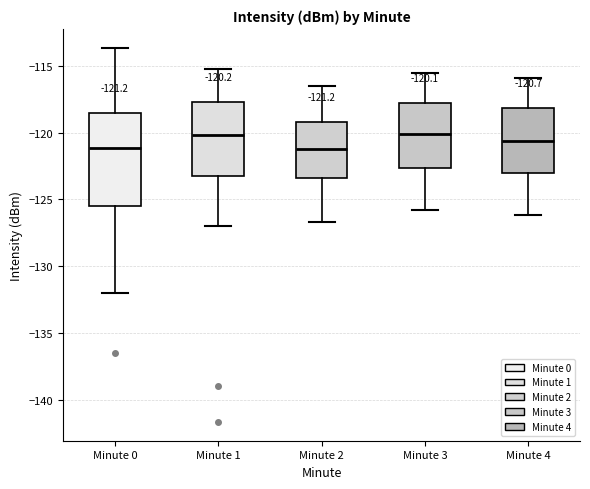

Which box is the tallest, from its lower edge to its upper edge?

Minute 0